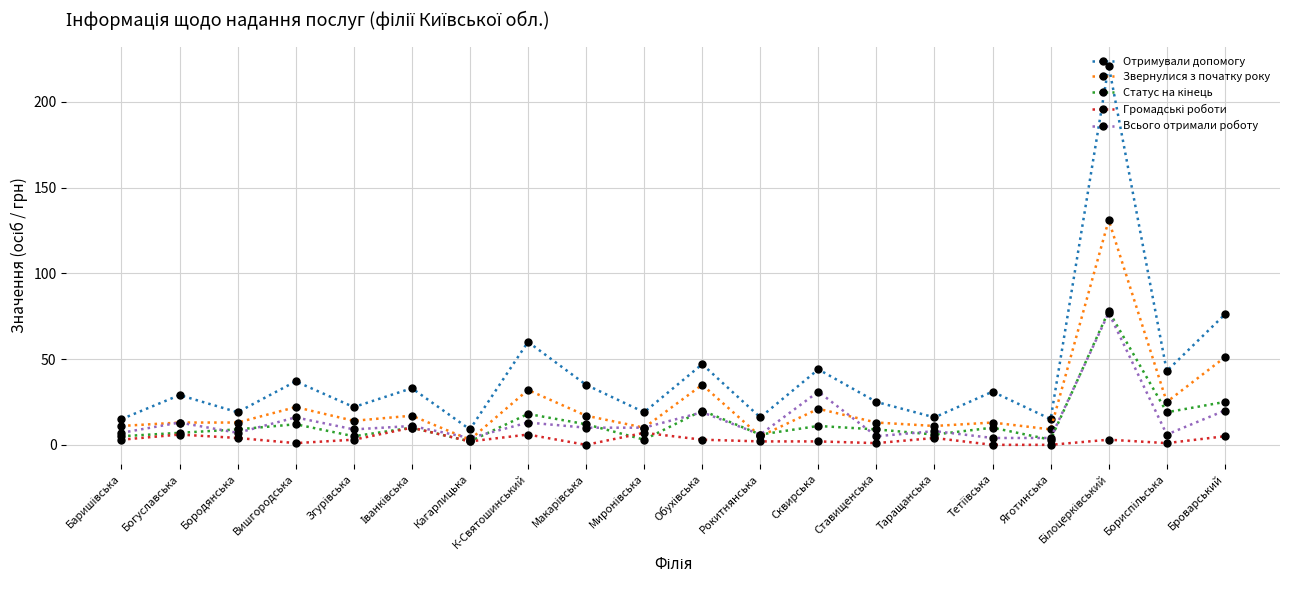

What is the difference between the maximum and minimum values in the Всього отримали роботу series?

73